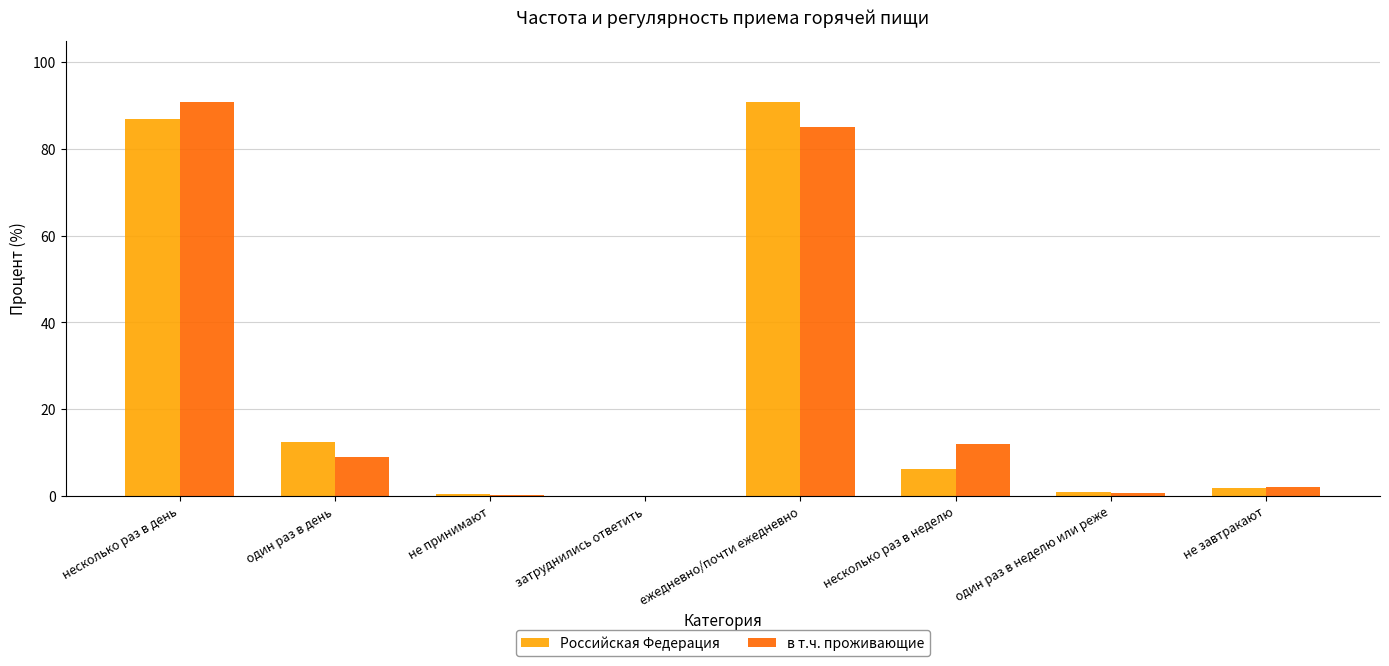

Which series changed the most between не принимают and несколько раз в неделю?

в т.ч. проживающие